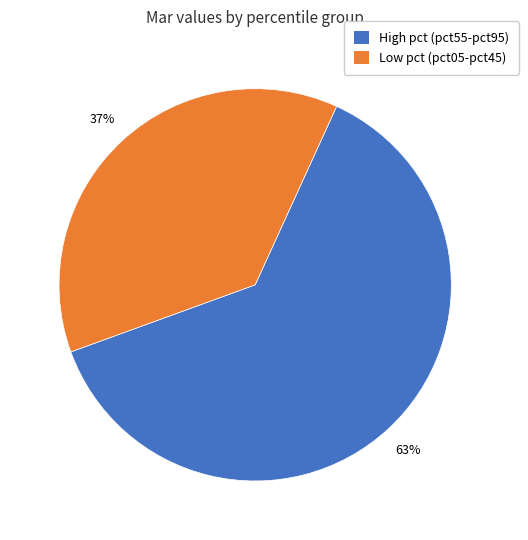

True or false: High pct (pct55-pct95) accounts for 55% of the total.

False